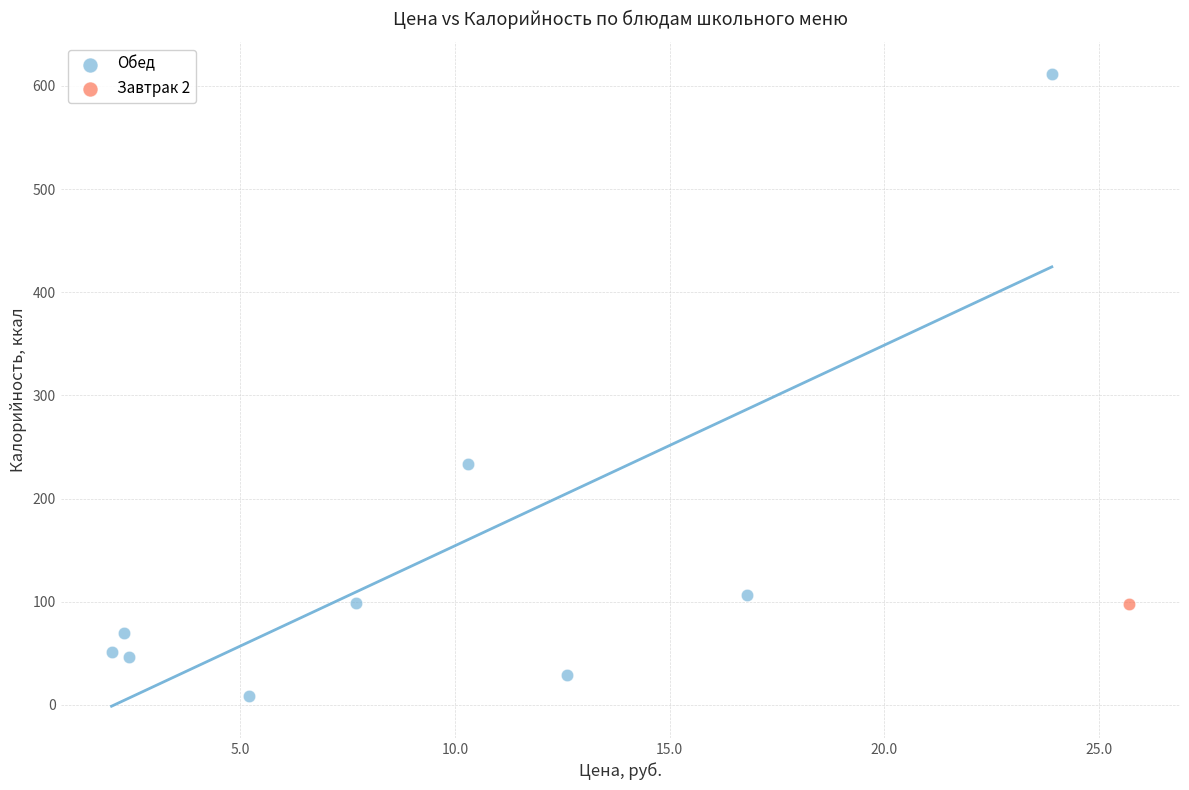

What are all the series names shown in the legend?

Обед, Завтрак 2